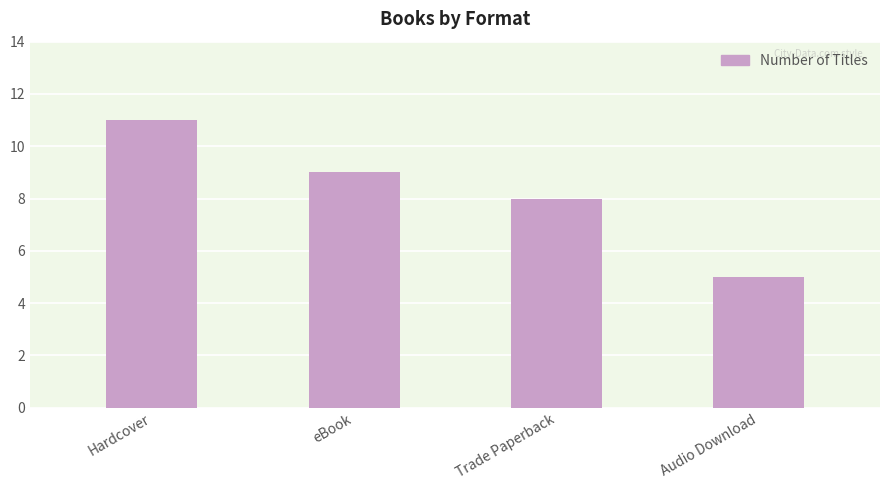

True or false: the data shows 11 at Hardcover.

True